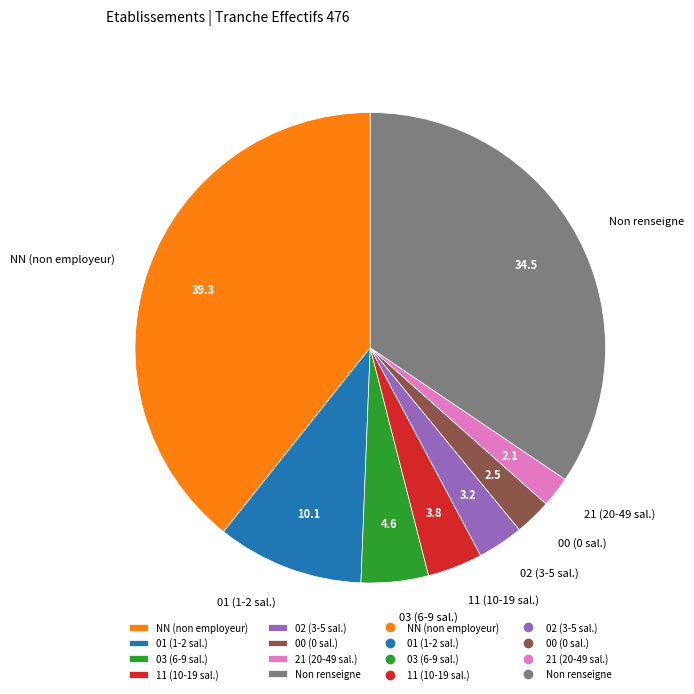

Approximately how many times larger is the value at NN (non employeur) compared to 03 (6-9 sal.)?

8.5